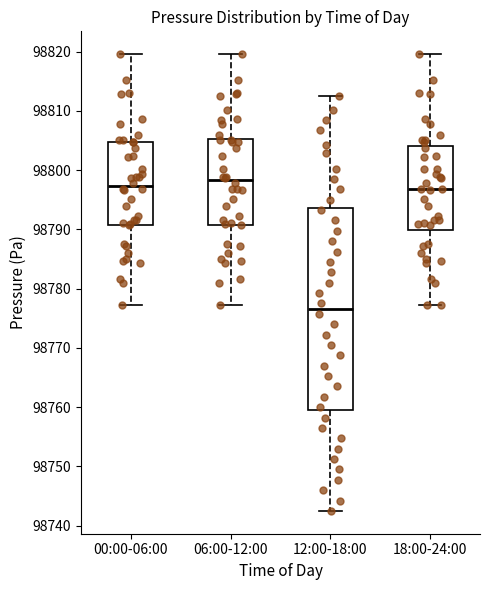

Reading left to right, read every box against the y-axis: the position of its median line, the range the box covers, and the ends of its whiskers. The values are not printed on the chart, so give them approximately, as read against the axis.

00:00-06:00: median 98797, box 98791 to 98805, whiskers 98777 to 98820
06:00-12:00: median 98798, box 98791 to 98805, whiskers 98777 to 98820
12:00-18:00: median 98777, box 98760 to 98794, whiskers 98743 to 98812
18:00-24:00: median 98797, box 98790 to 98804, whiskers 98777 to 98820